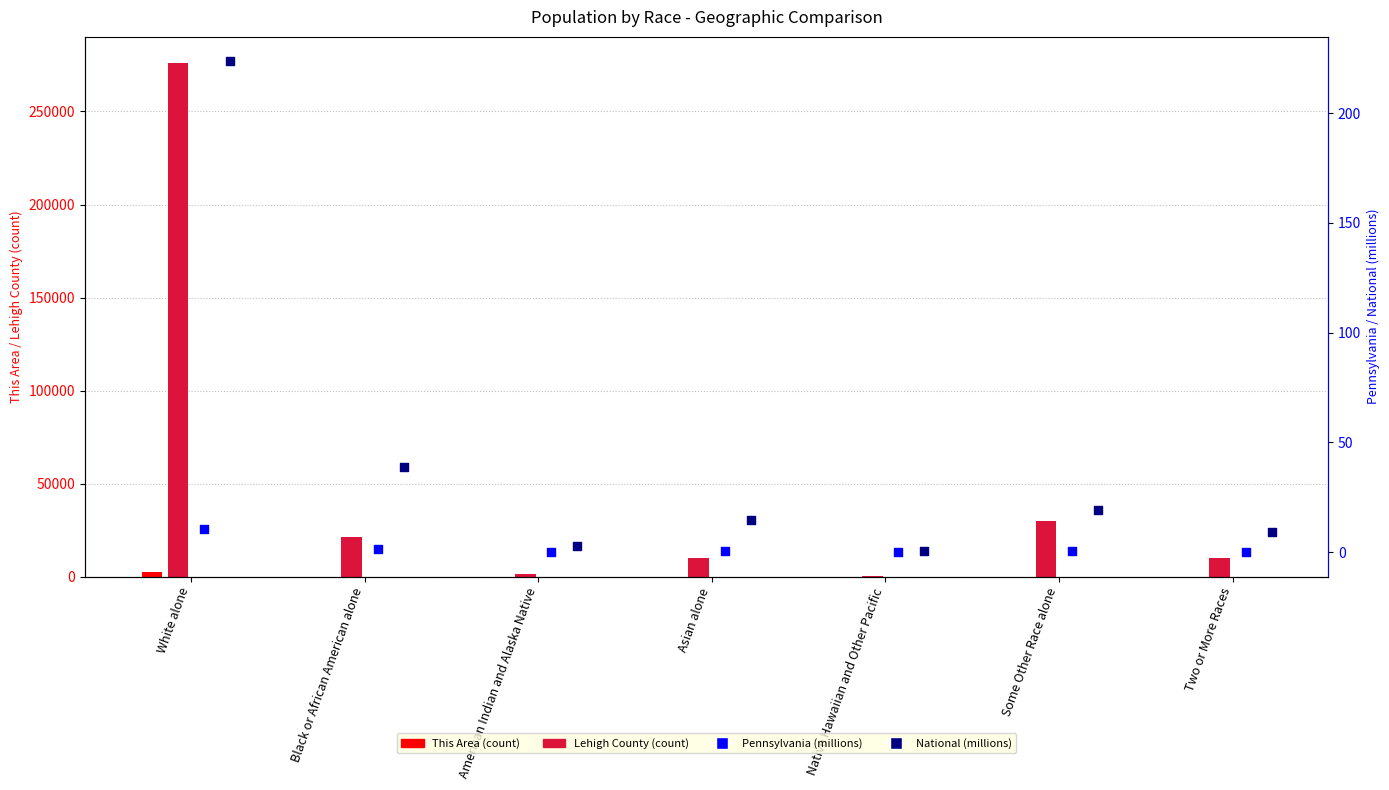

Which series has the largest total across all categories?

Lehigh County (count)